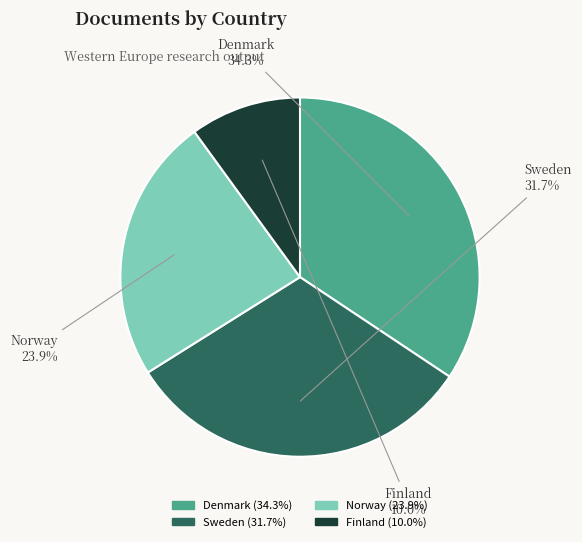

Is it true that Finland is 10% of the pie?

True